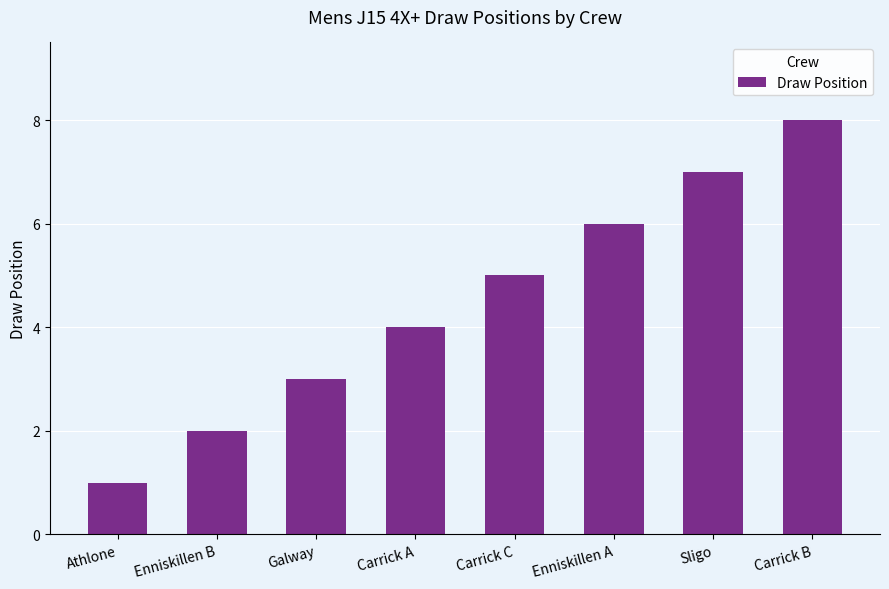

What is the change in value from Galway to Carrick B?

+5